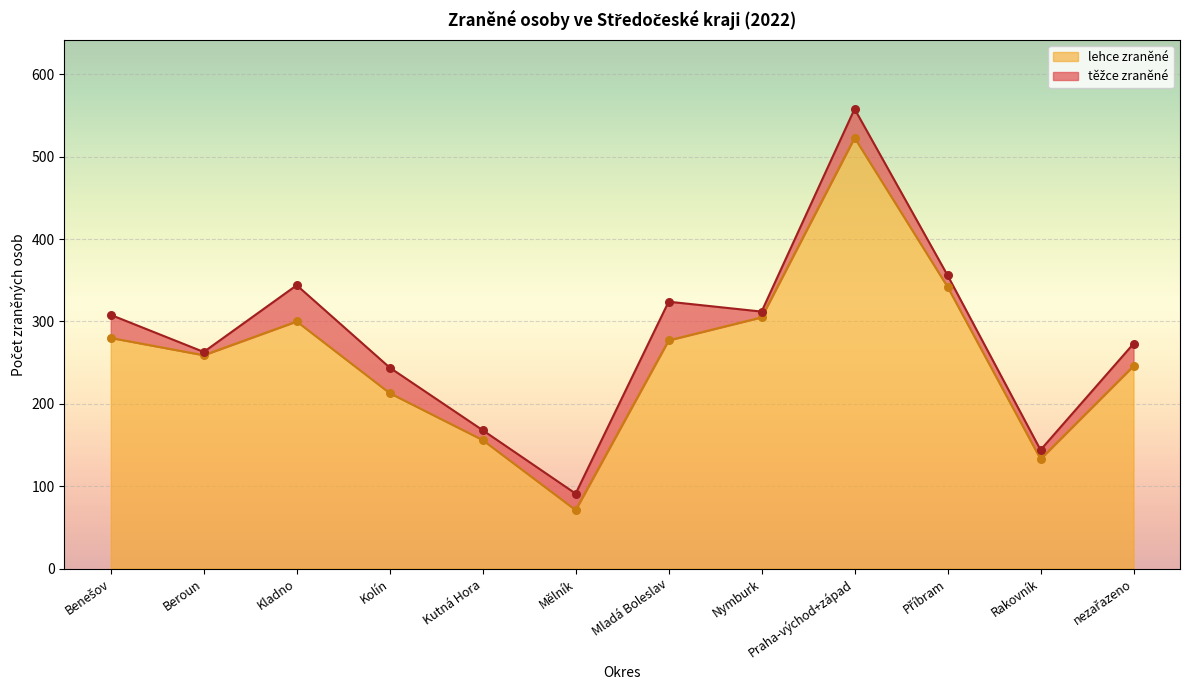

Between Kladno and Kutná Hora, which is larger?

Kladno